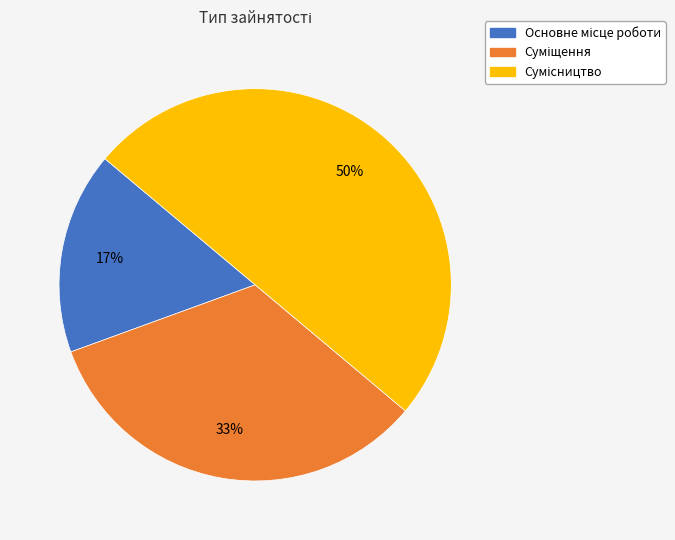

To the nearest percent, what is the average slice percentage?

33%